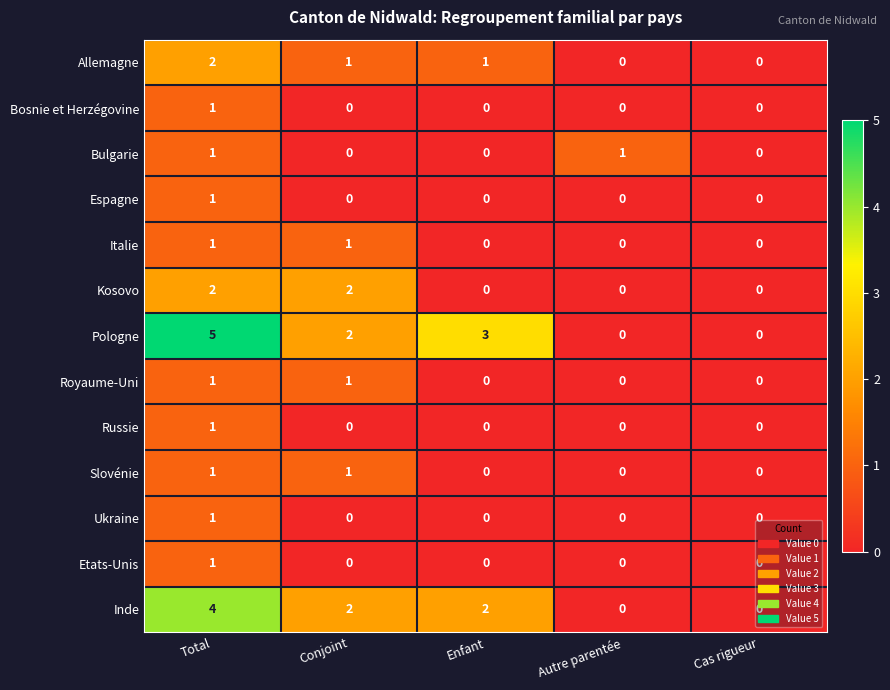

Is it true that Inde equals 2 at Cas rigueur?

False